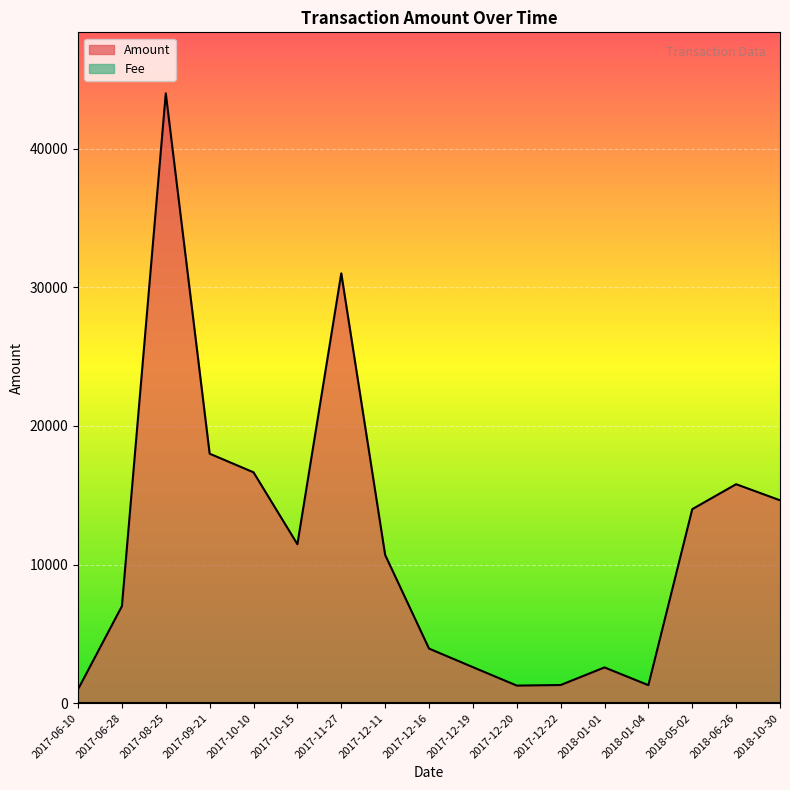

Does the chart display data point markers on the line(s)?

No